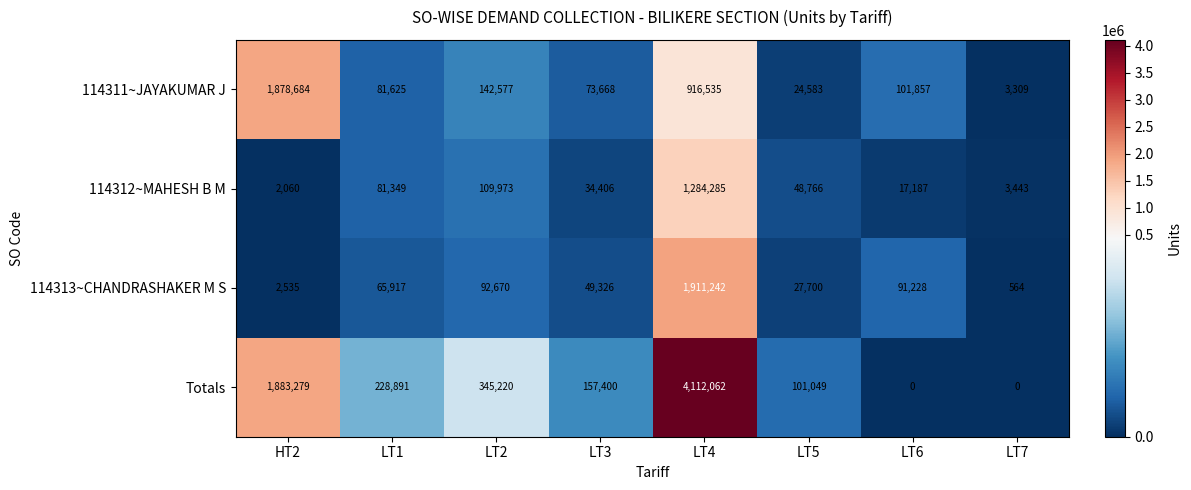

Which series has the largest total across all categories?

Totals